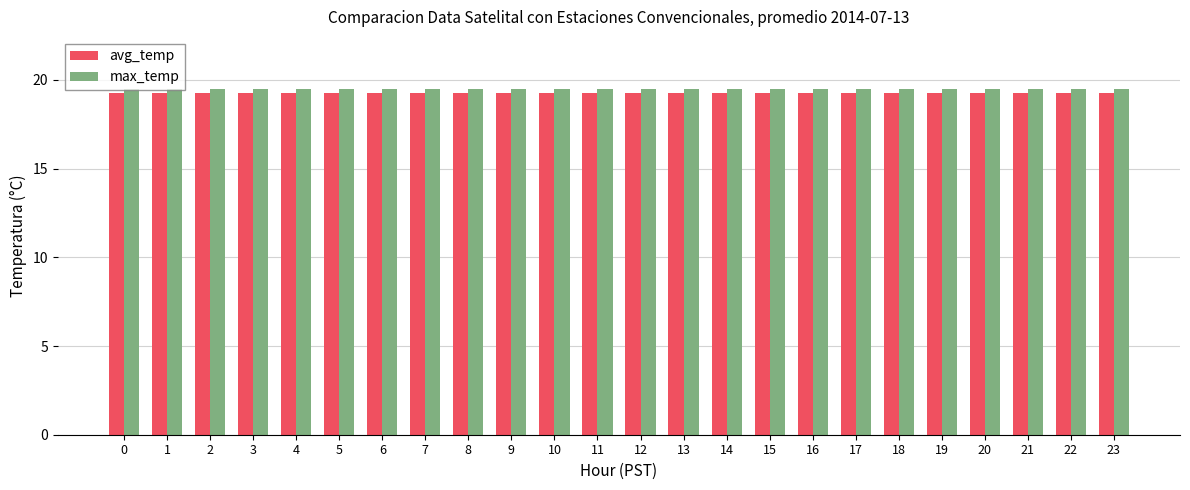

The avg_temp series shows 8.9 at 10. True or false?

False